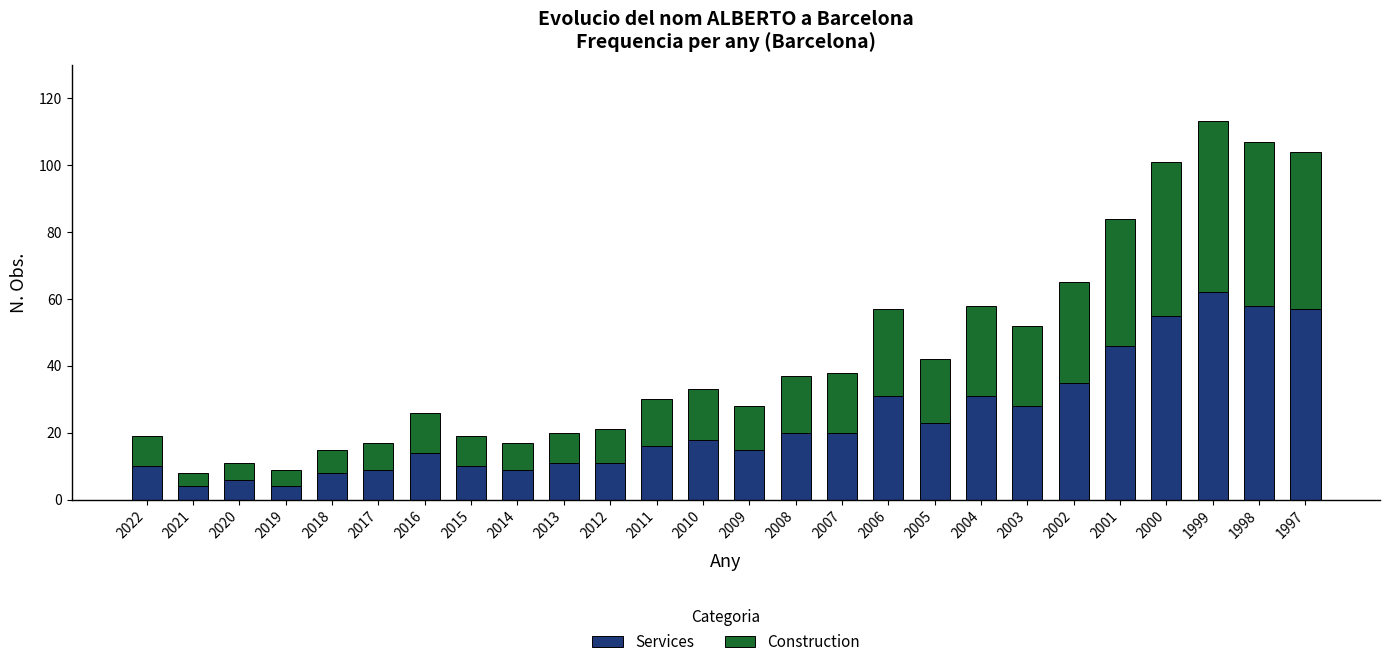

What is the difference between the Services values at 2002 and 2003?

7